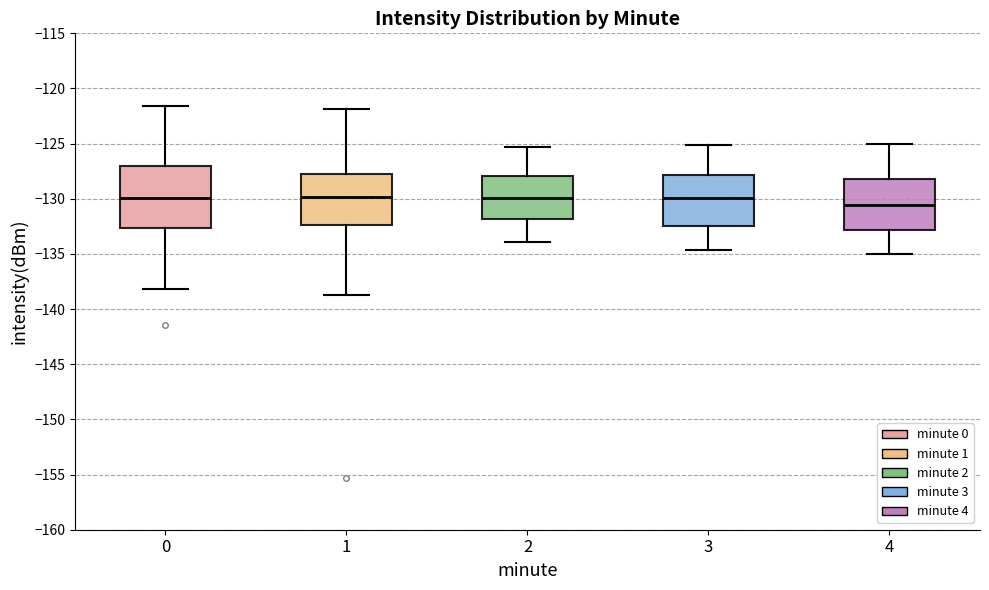

Reading left to right, read every box against the y-axis: the position of its median line, the range the box covers, and the ends of its whiskers. The values are not printed on the chart, so give them approximately, as read against the axis.

0: median -130.0, box -132.5 to -127.0, whiskers -138.0 to -121.5
1: median -130.0, box -132.5 to -128.0, whiskers -138.5 to -122.0
2: median -130.0, box -132.0 to -128.0, whiskers -134.0 to -125.5
3: median -130.0, box -132.5 to -128.0, whiskers -134.5 to -125.0
4: median -130.5, box -133.0 to -128.0, whiskers -135.0 to -125.0